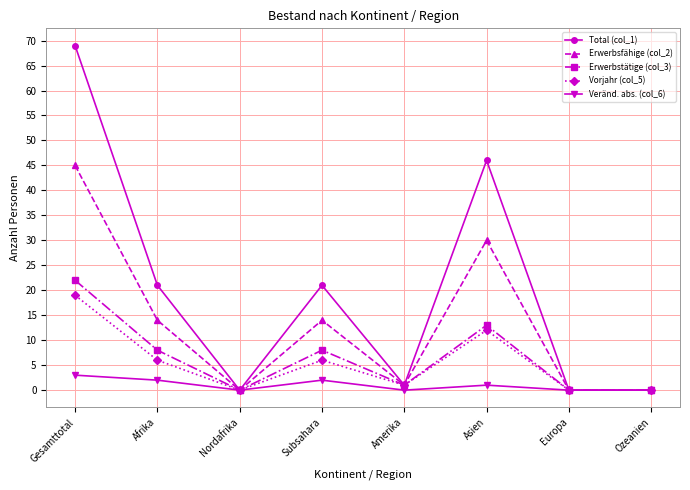

At how many categories does at least one series exceed 16?

4